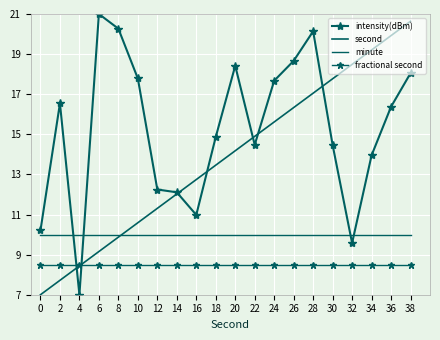

Count the number of data series in this chart.

4